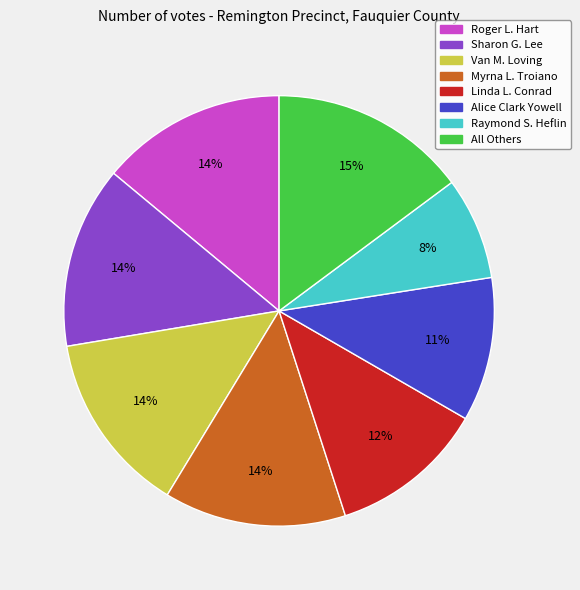

Approximately how many times larger is the value at Myrna L. Troiano compared to Sharon G. Lee?

1.0